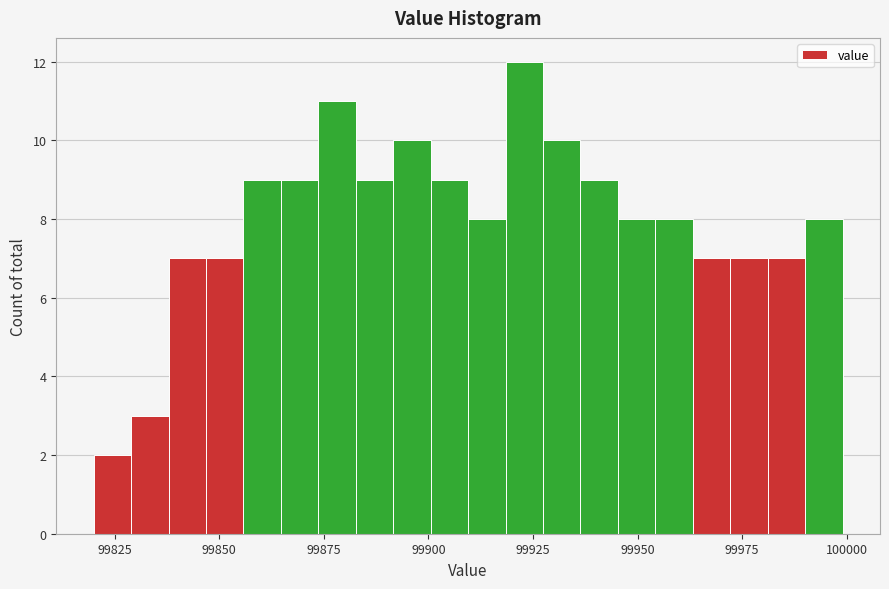

Read against the x-axis, roughly where is the centre of the tallest bar?

99925